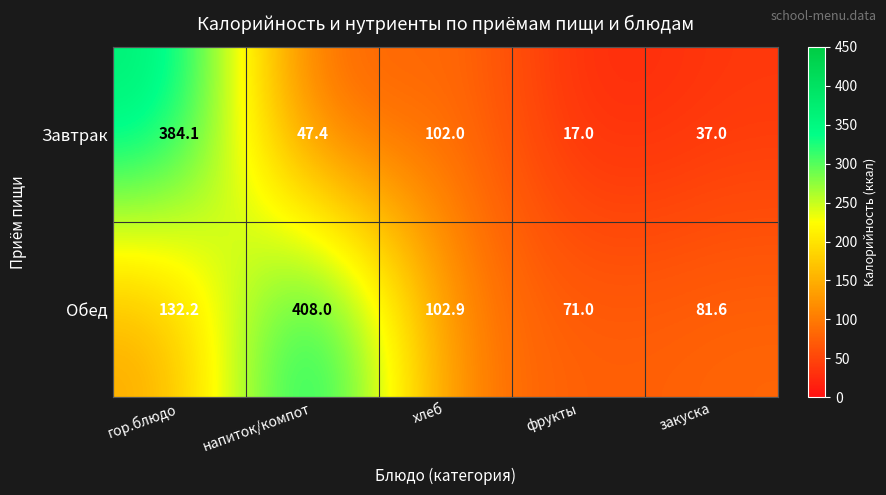

How many distinct data groups are displayed?

2